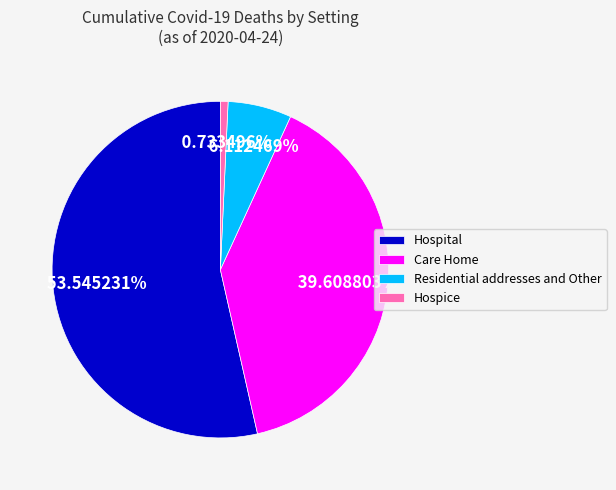

Does Hospice represent more than half of the total?

No